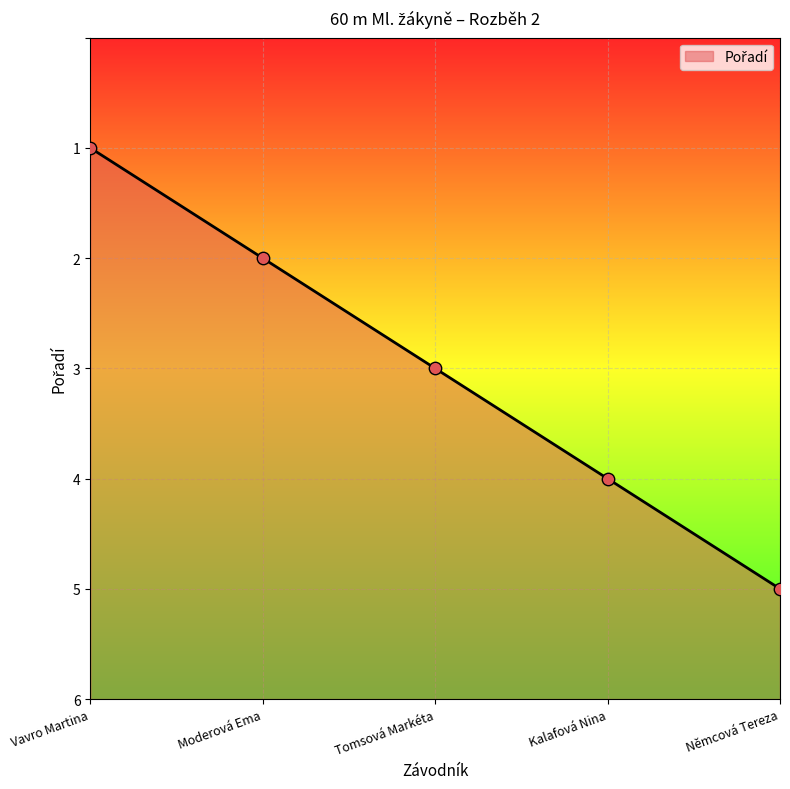

Approximately how many times larger is the value at Vavro Martina compared to Němcová Tereza?

0.2